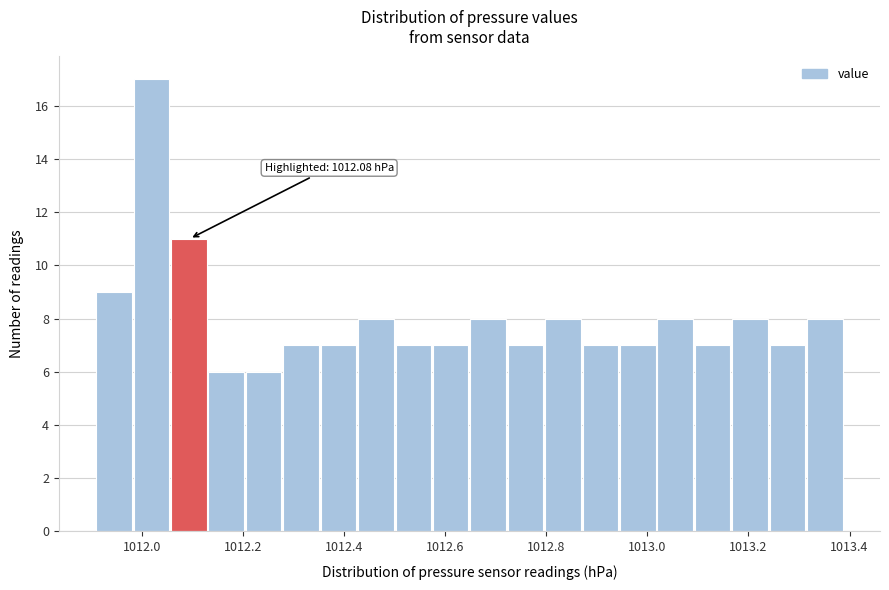

Around what value on the x-axis is the tallest bar? Give the approximate position of its centre, as read against the axis.

1012.02